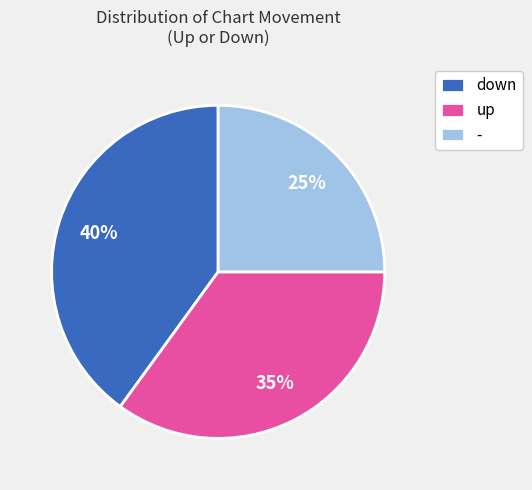

To the nearest percent, what is the average slice percentage?

33%